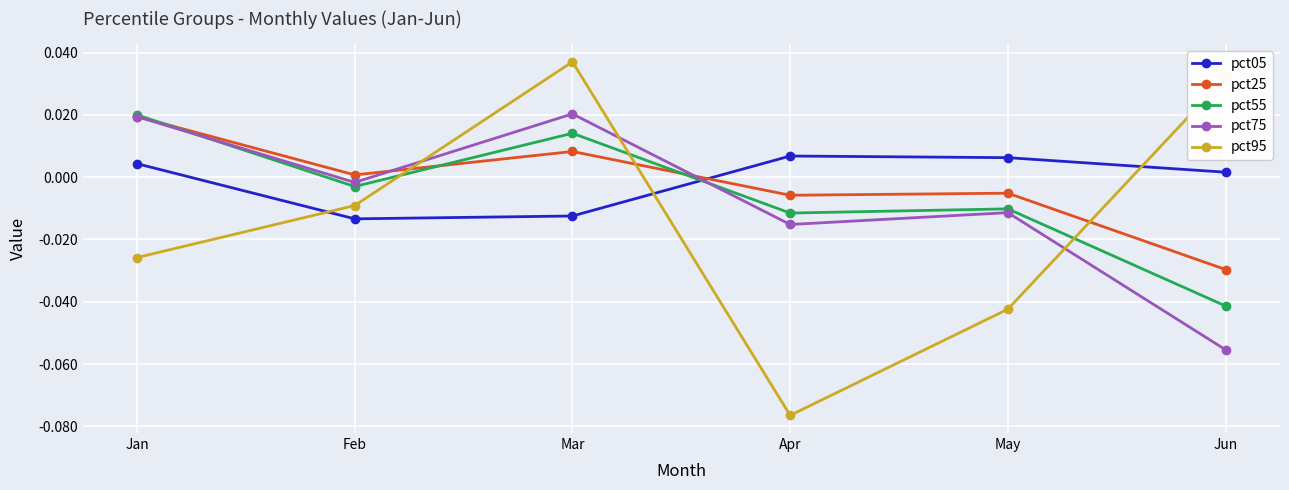

How many distinct data groups are displayed?

5